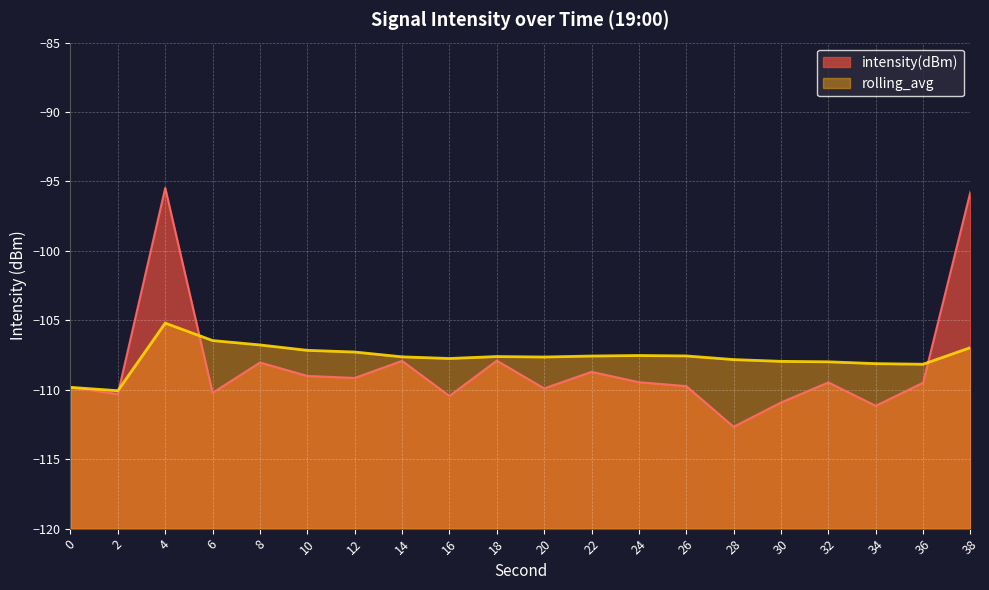

Which label corresponds to the smallest value in the chart?

28